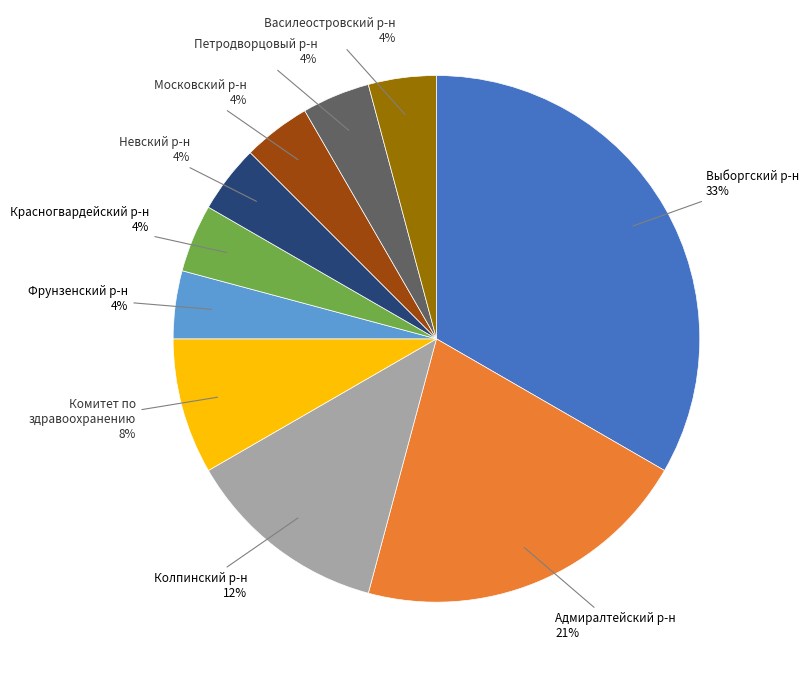

Approximately how many times larger is the value at Московский р-н compared to Колпинский р-н?

0.3